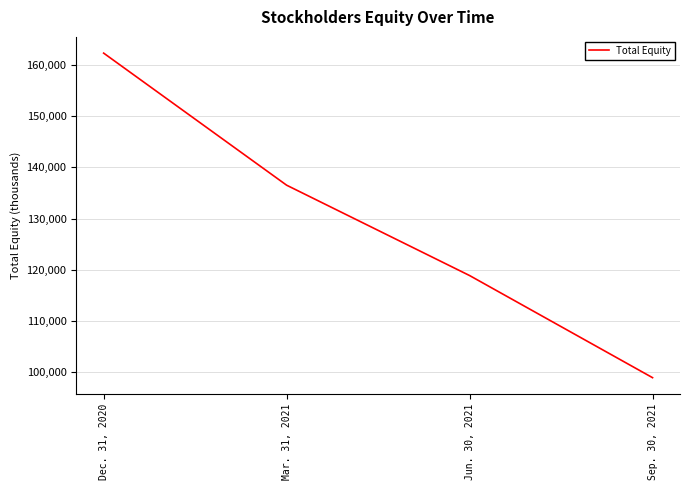

What is the sum of all values?

516607